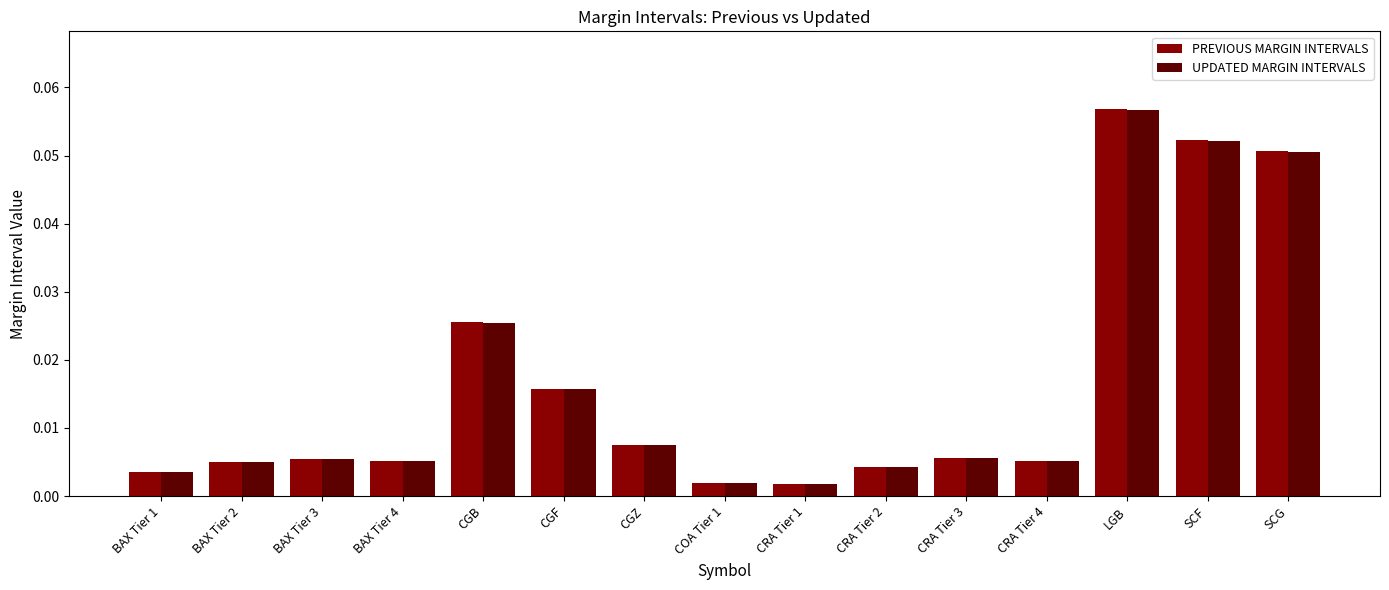

Which series has the largest range (max minus min)?

PREVIOUS MARGIN INTERVALS